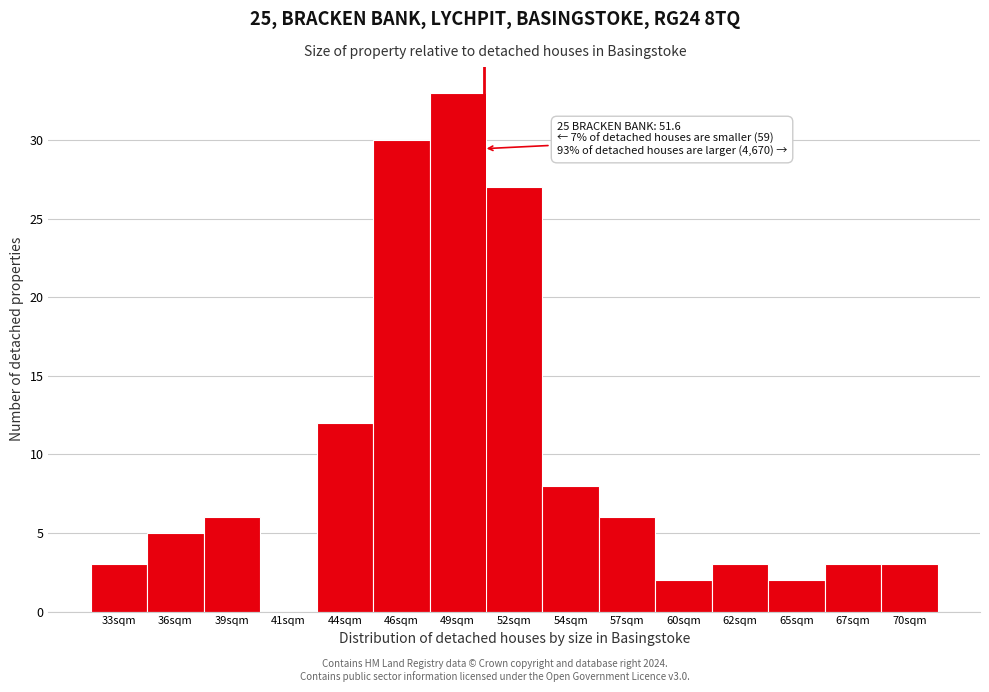

Reading left to right, extract all data points from this chart.

33sqm=3	36sqm=5	39sqm=6	41sqm=0	44sqm=12	46sqm=30	49sqm=33	52sqm=27	54sqm=8	57sqm=6	60sqm=2	62sqm=3	65sqm=2	67sqm=3	70sqm=3